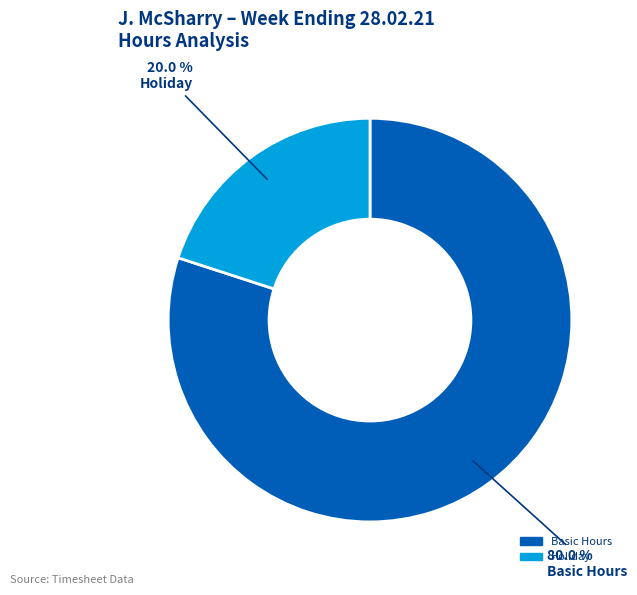

How many segments does this pie chart have?

2